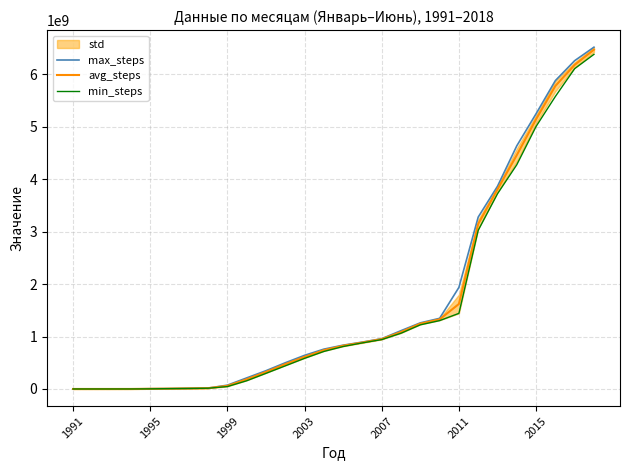

What is the highest value of the max_steps series?

6519911000.0